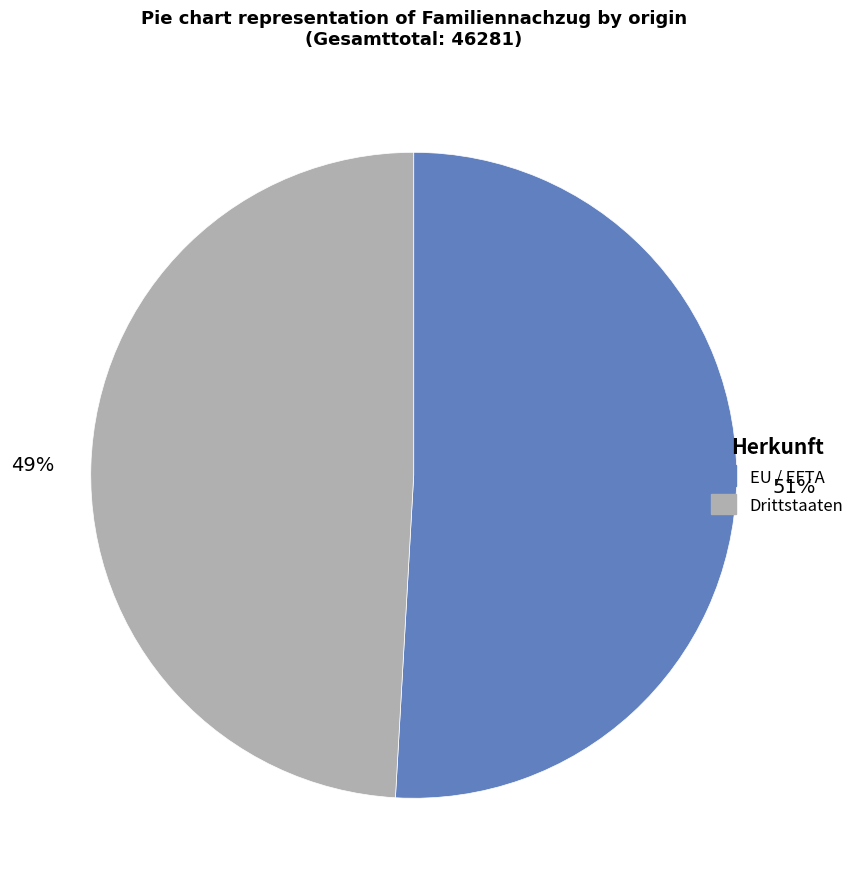

How many slices are in this pie chart?

2